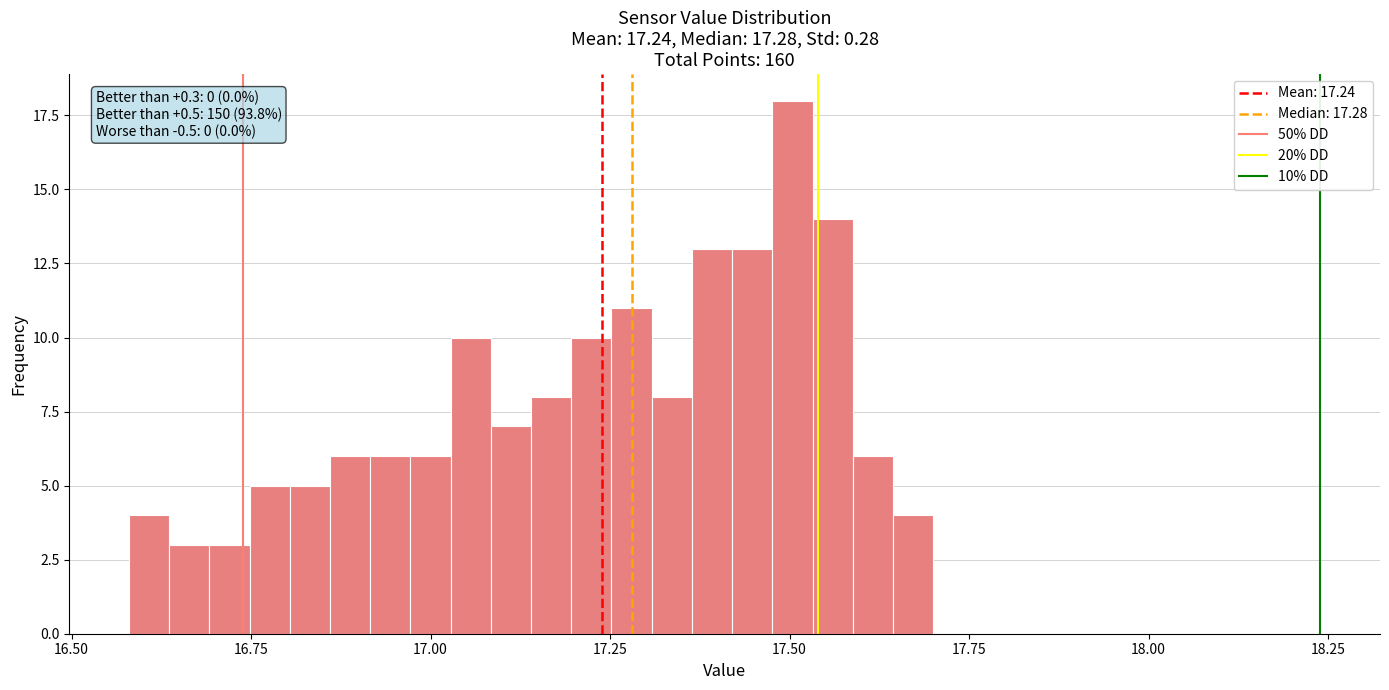

Read against the x-axis, roughly where is the centre of the tallest bar?

17.50